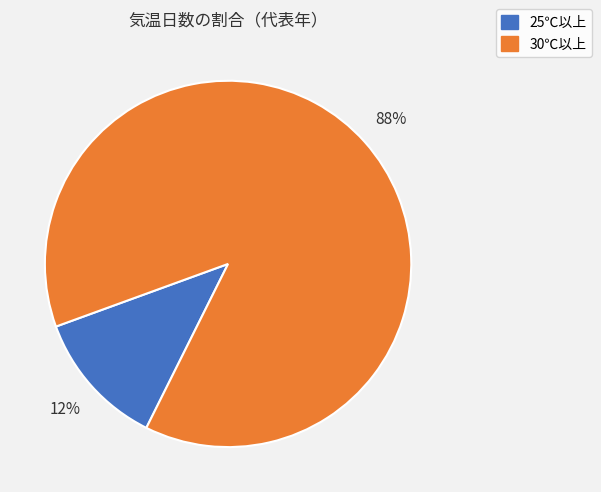

To the nearest percent, what is the difference between the 25℃以上 and 30℃以上 slice percentages?

76%